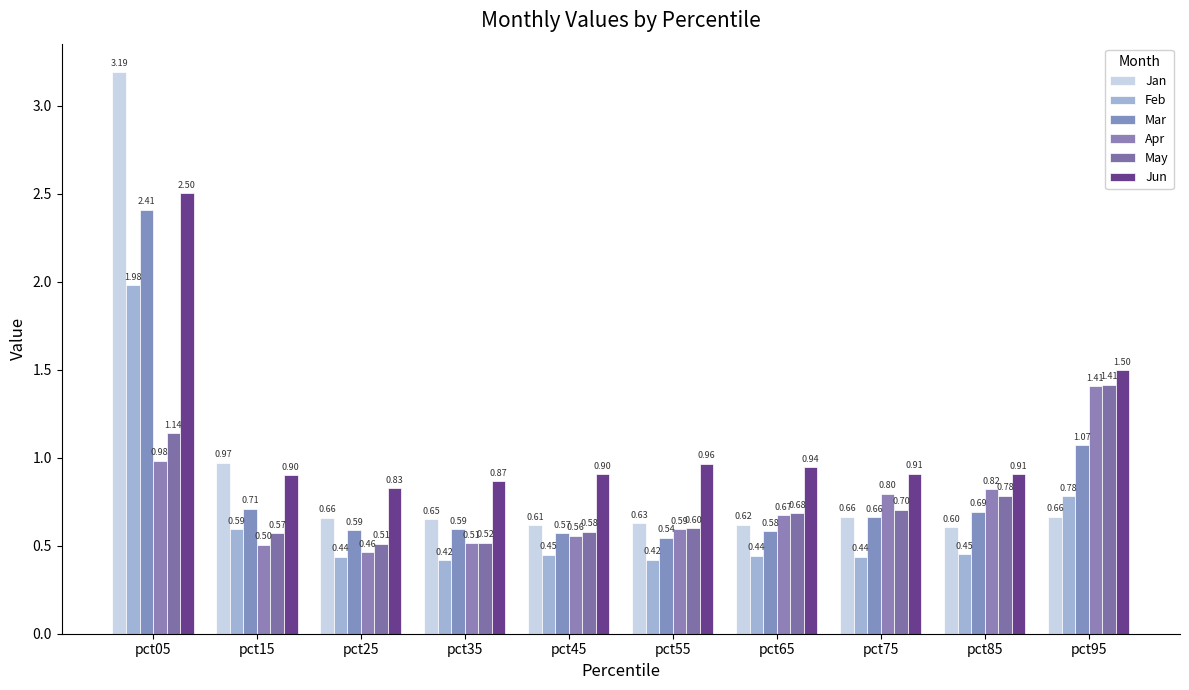

How many series are shown in this chart?

6